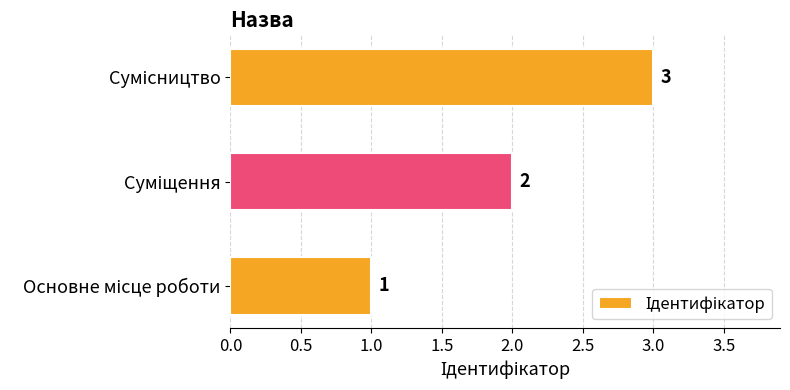

How many series are shown in this chart?

1